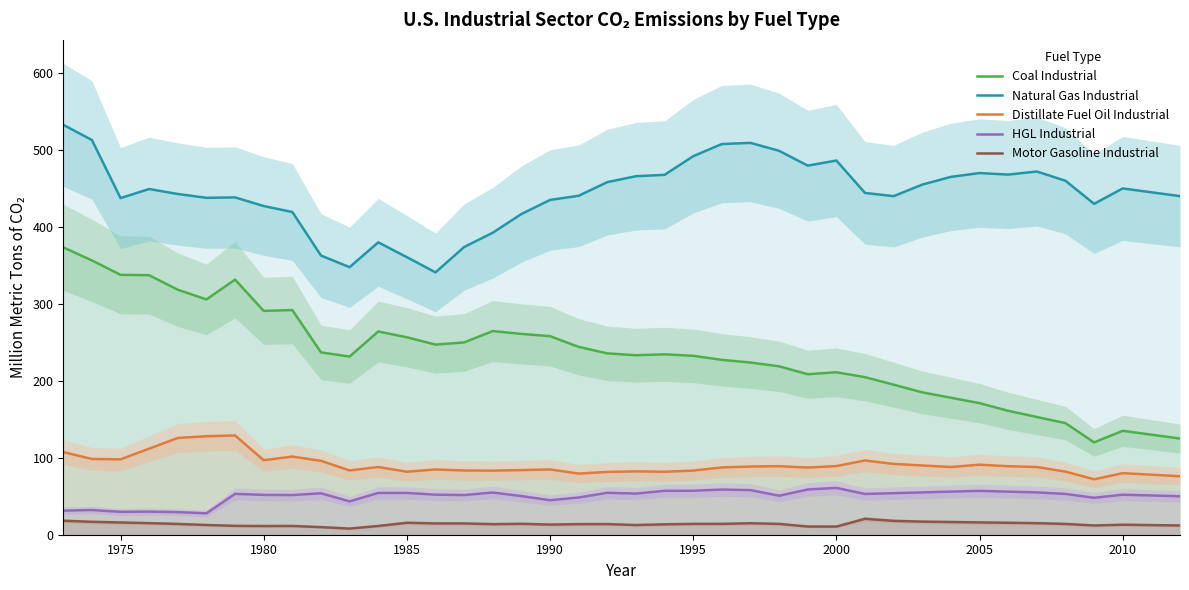

What is the sum of all Natural Gas Industrial values?

17752.8